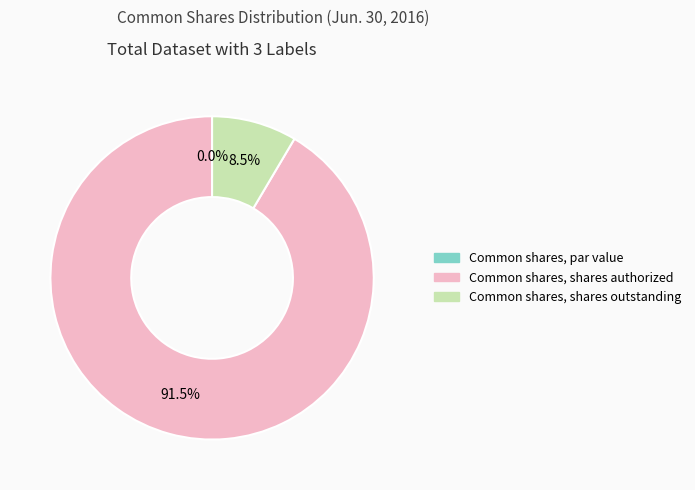

What is the majority slice?

Common shares, shares authorized